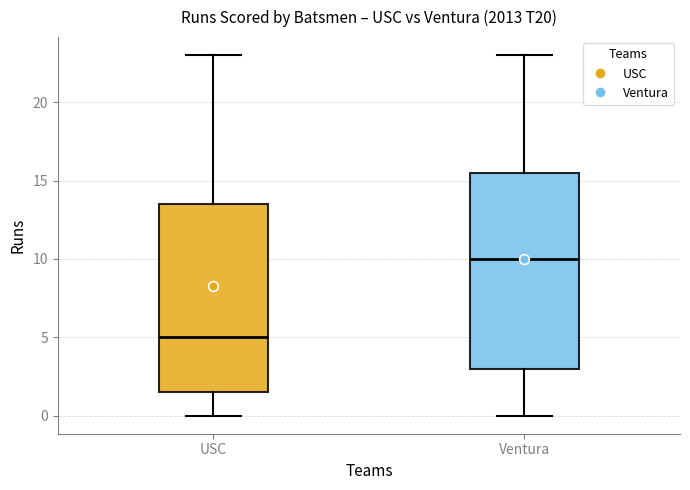

Reading left to right, transcribe this box plot: for each box, give where its median line is, the range the box spans, and where its two whiskers end, as read against the y-axis. The values are not printed on the chart, so give them approximately, as read against the axis.

USC: median 5.0, box 1.5 to 13.5, whiskers 0.0 to 23.0
Ventura: median 10.0, box 3.0 to 15.5, whiskers 0.0 to 23.0